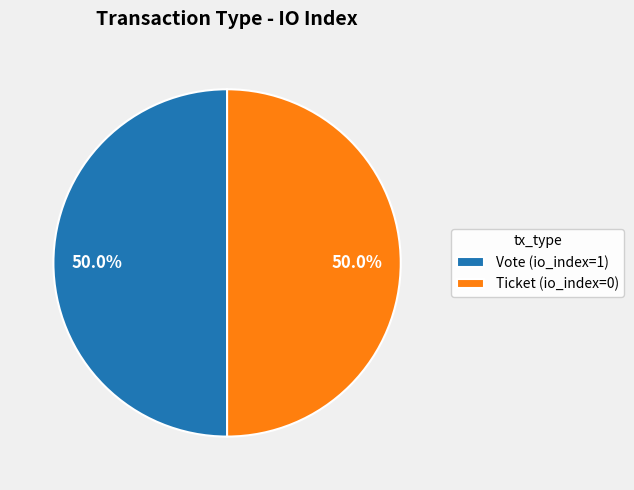

Count the number of slices in the pie.

2